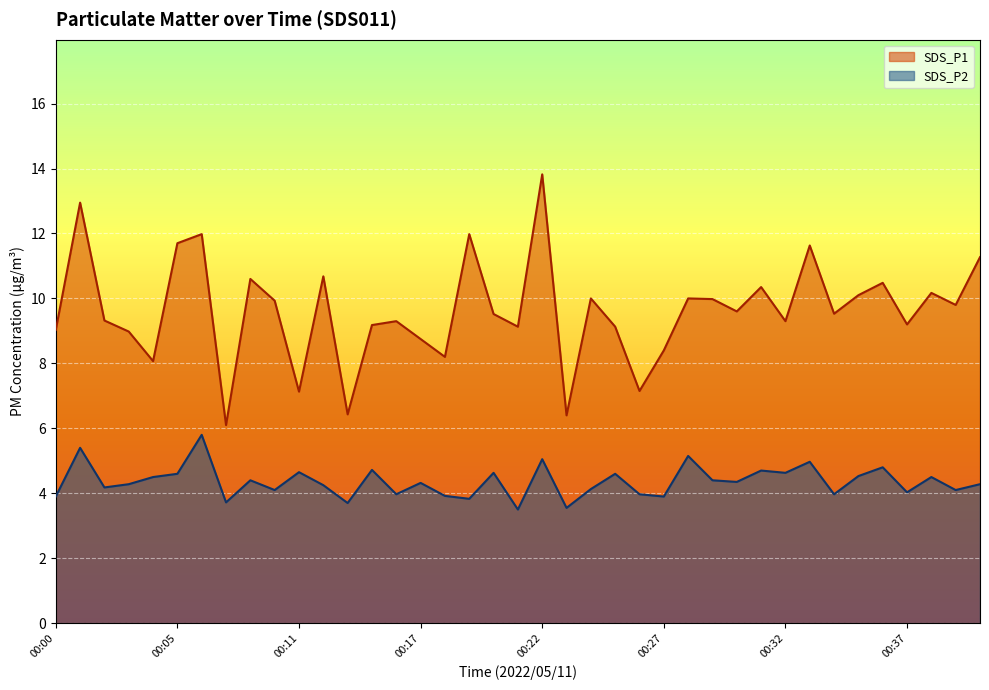

Which series has the largest total across all categories?

SDS_P1